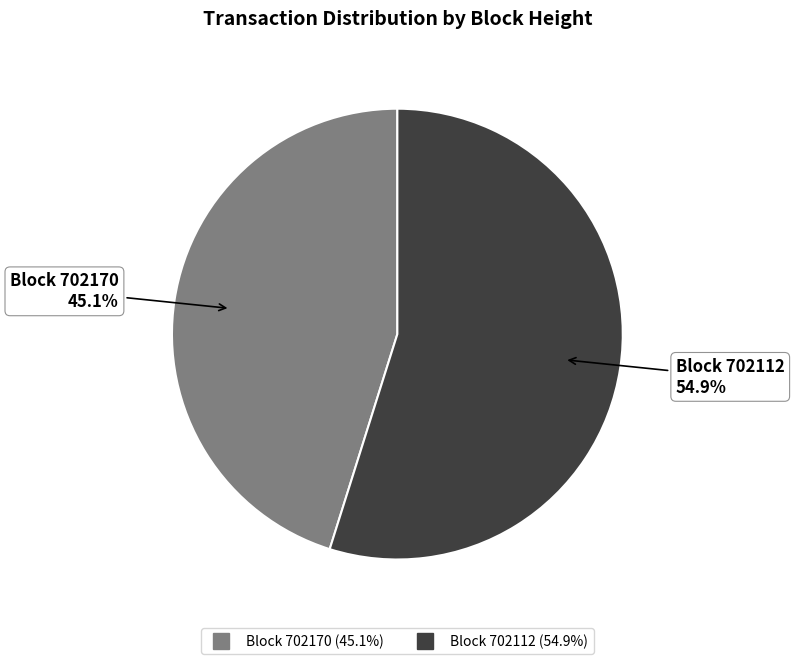

Is there a majority slice in this chart?

Yes